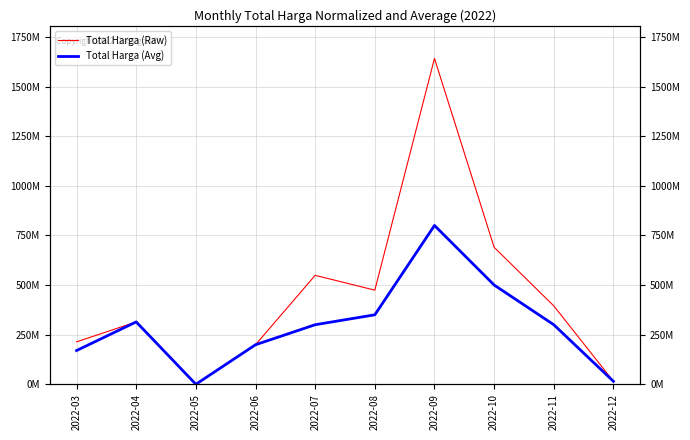

At which label does Total Harga (Avg) first exceed 300000000?

2022-04